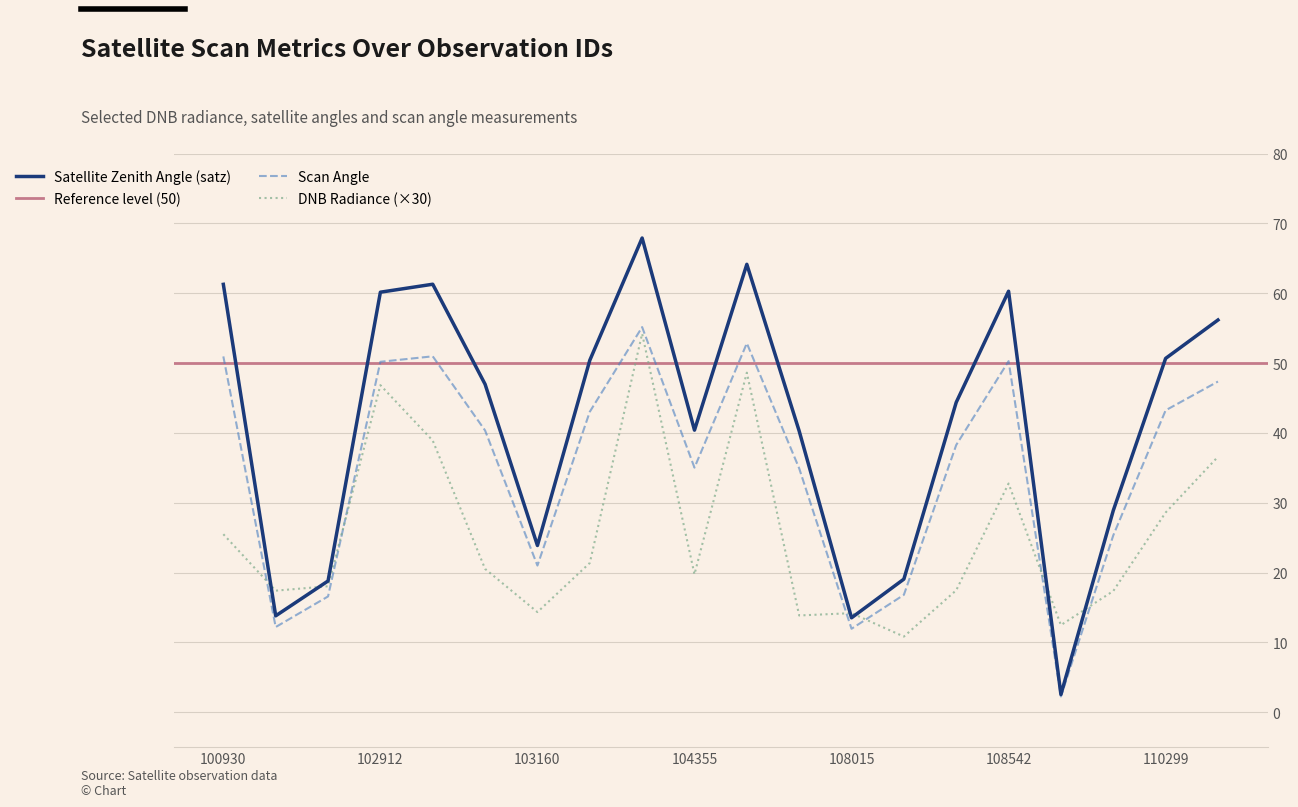

List the series in order of their peak value, lowest first.

dnbrad, scan_angle, satz